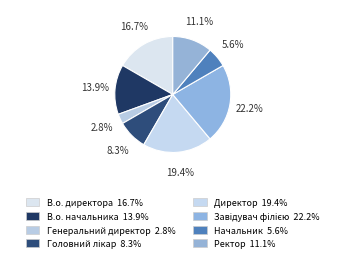

How many segments does this pie chart have?

8